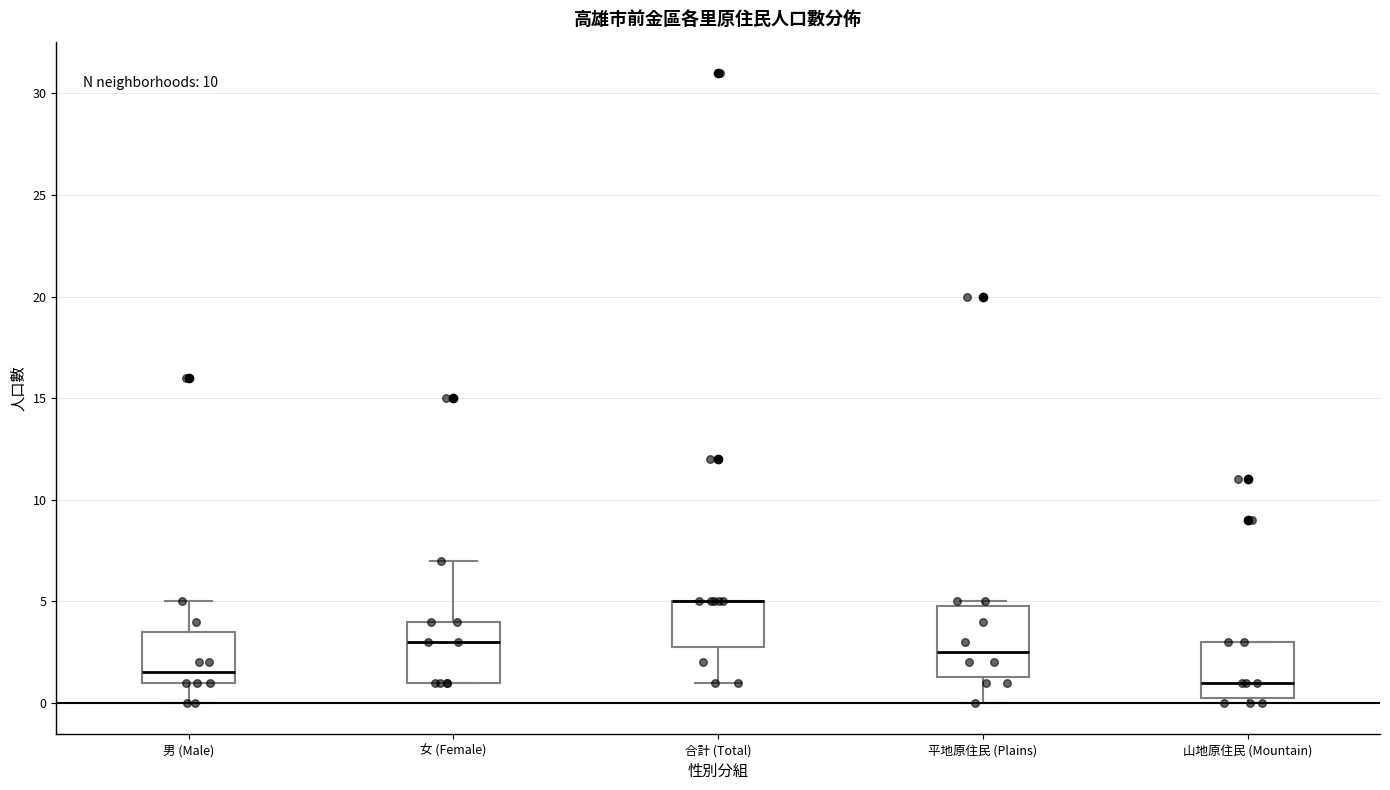

Reading left to right, read every box against the y-axis: the position of its median line, the range the box covers, and the ends of its whiskers. The values are not printed on the chart, so give them approximately, as read against the axis.

男 (Male): median 1.5, box 1.0 to 3.5, whiskers 0.0 to 5.0
女 (Female): median 3.0, box 1.0 to 4.0, whiskers 1.0 to 7.0
合計 (Total): median 5.0 (drawn on the box's upper edge), box 3.0 to 5.0, whiskers 1.0 to 5.0
平地原住民 (Plains): median 2.5, box 1.5 to 5.0, whiskers 0.0 to 5.0 (just above the box's upper edge)
山地原住民 (Mountain): median 1.0, box 0.5 to 3.0, whiskers 0.0 to 3.0